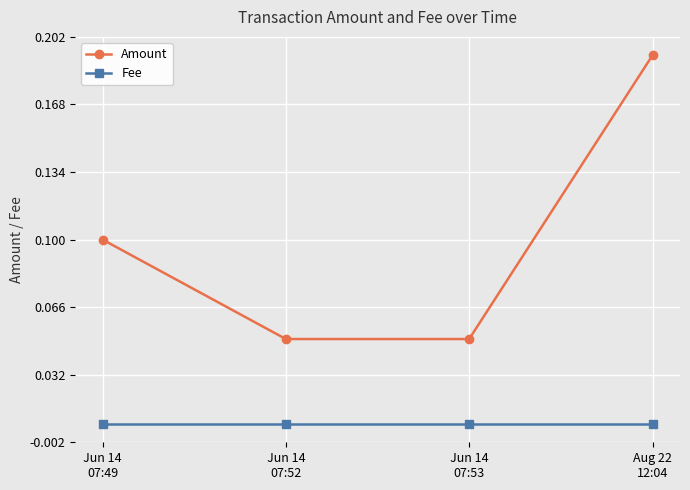

True or false: Amount has more than 1 points higher than both neighbors.

False